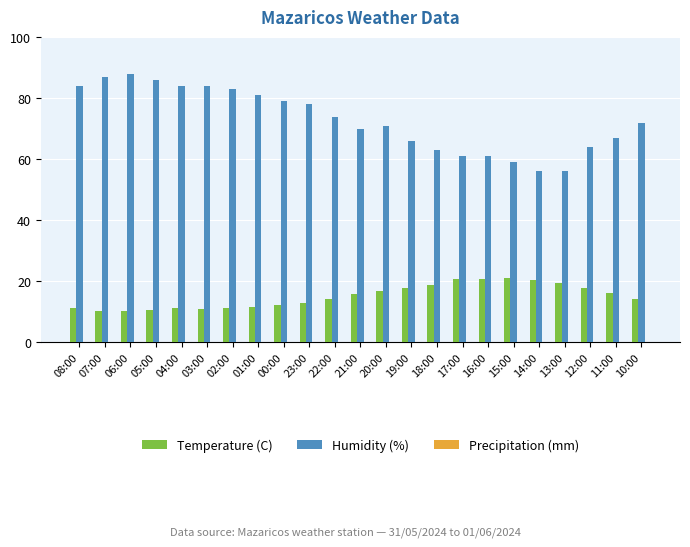

At 06:00, list the series in order from smallest to largest.

Temperature (C), Humidity (%)